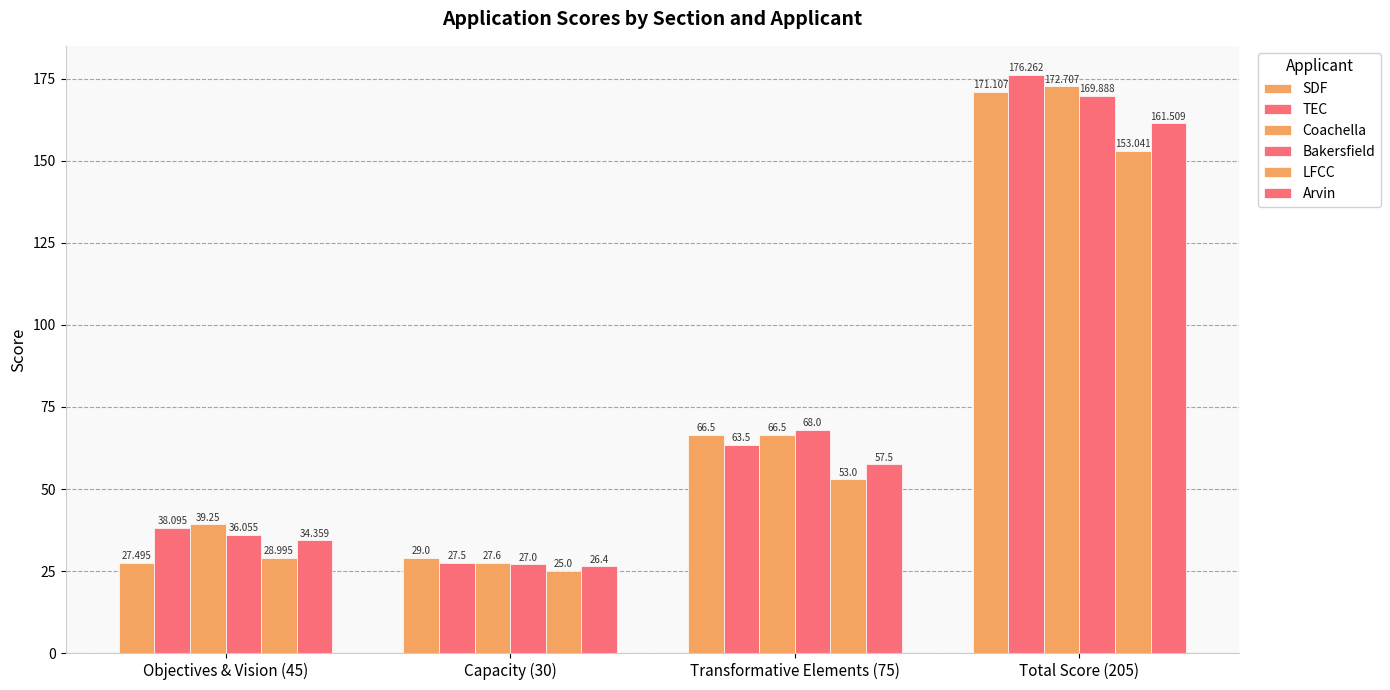

How many bars are there in total?

24